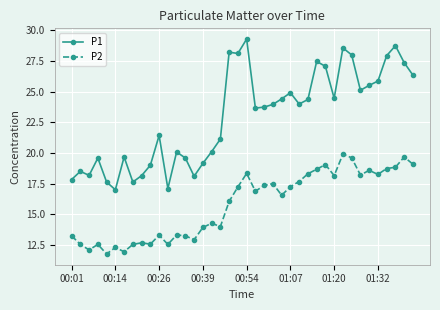

What is the lowest value of the P2 series?

11.8